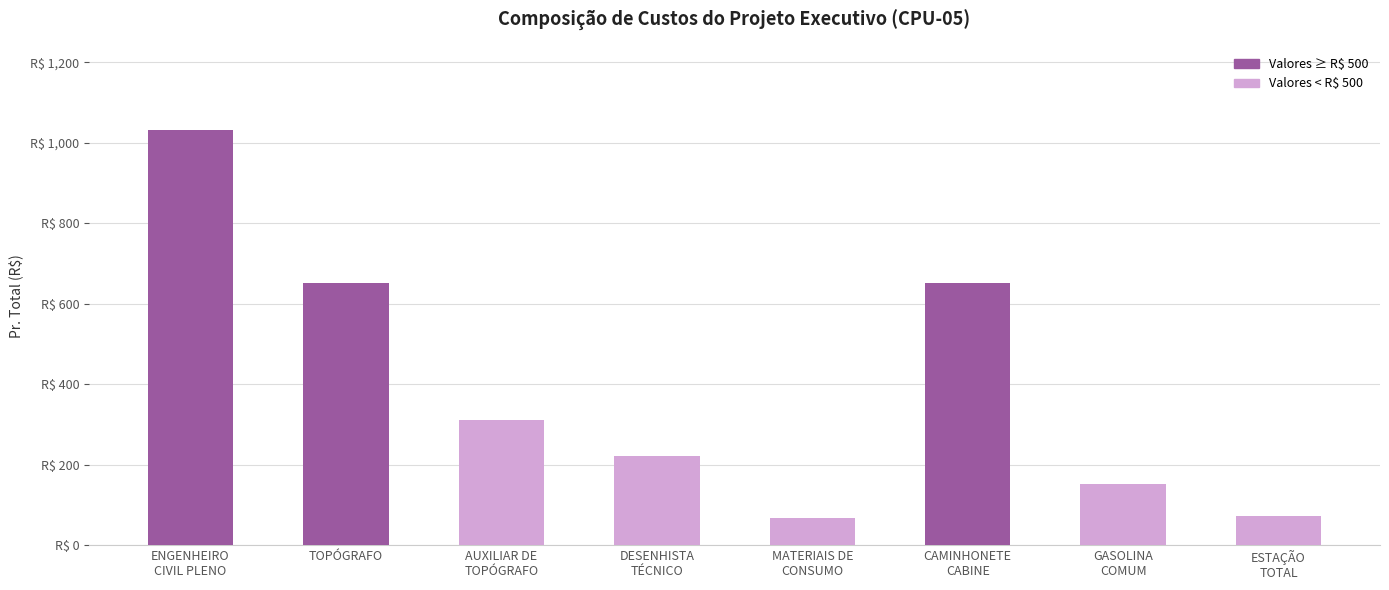

What is the value of the 4th bar from the left?

222.3